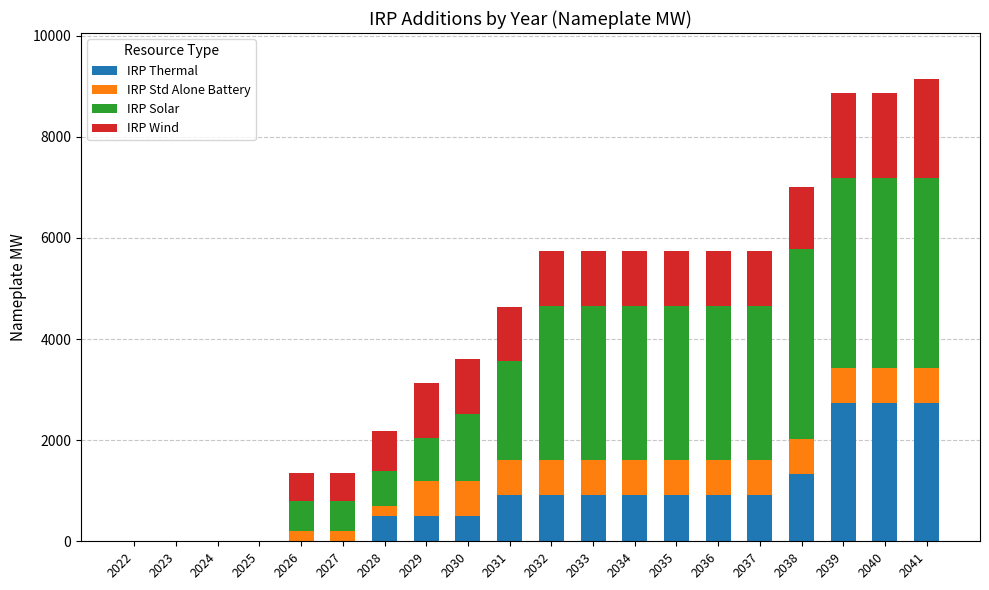

What is the highest value of the IRP Thermal series?

2736.6